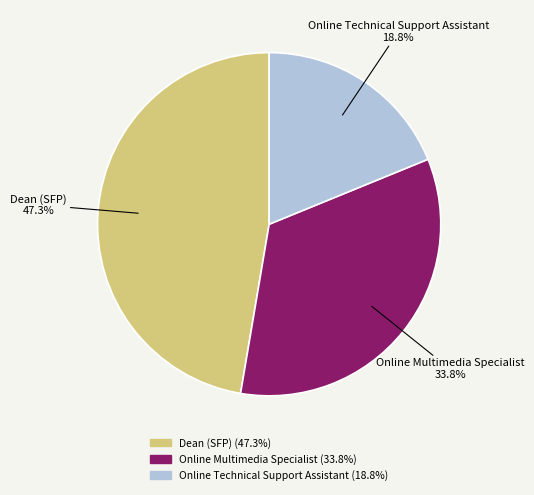

What is the largest slice in the pie chart?

Dean (SFP)